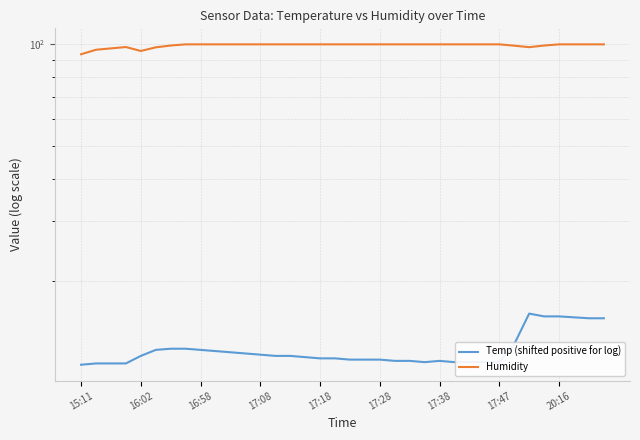

Rank the series by their maximum value, from highest to lowest.

Humidity, Temp (shifted positive for log)